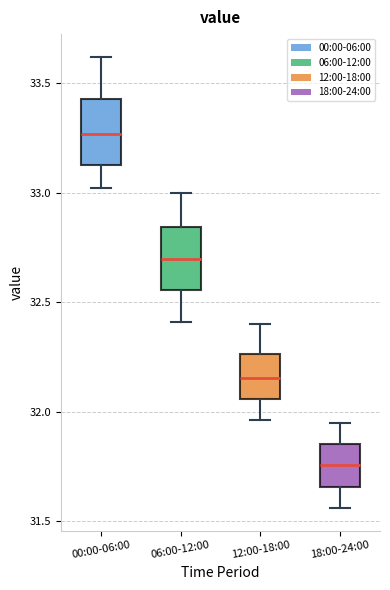

Reading left to right, transcribe this box plot: for each box, give where its median line is, the range the box spans, and where its two whiskers end, as read against the y-axis. The values are not printed on the chart, so give them approximately, as read against the axis.

00:00-06:00: median 33.25, box 33.15 to 33.45, whiskers 33.00 to 33.60
06:00-12:00: median 32.70, box 32.55 to 32.85, whiskers 32.40 to 33.00
12:00-18:00: median 32.15, box 32.05 to 32.25, whiskers 31.95 to 32.40
18:00-24:00: median 31.75, box 31.65 to 31.85, whiskers 31.55 to 31.95